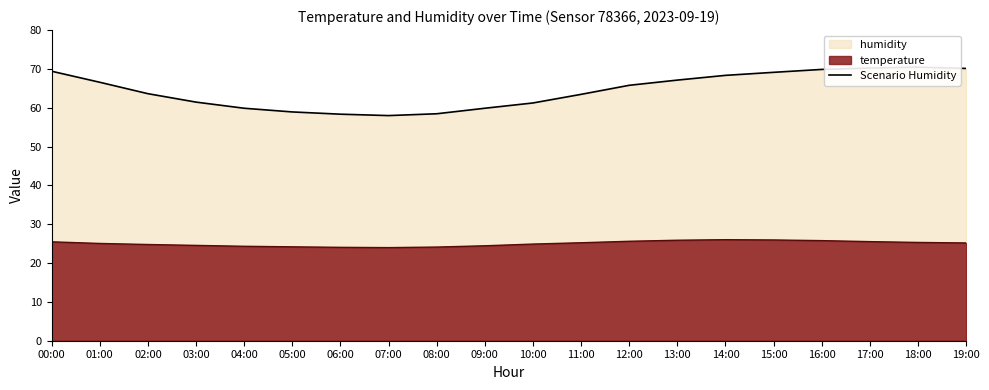

Reading left to right, what are all the values shown in this chart?

00:00=69.4	01:00=66.6	02:00=63.6	03:00=61.5	04:00=59.9	05:00=58.9	06:00=58.3	07:00=58.0	08:00=58.5	09:00=59.9	10:00=61.2	11:00=63.5	12:00=65.8	13:00=67.1	14:00=68.3	15:00=69.1	16:00=69.9	17:00=70.2	18:00=70.5	19:00=70.1